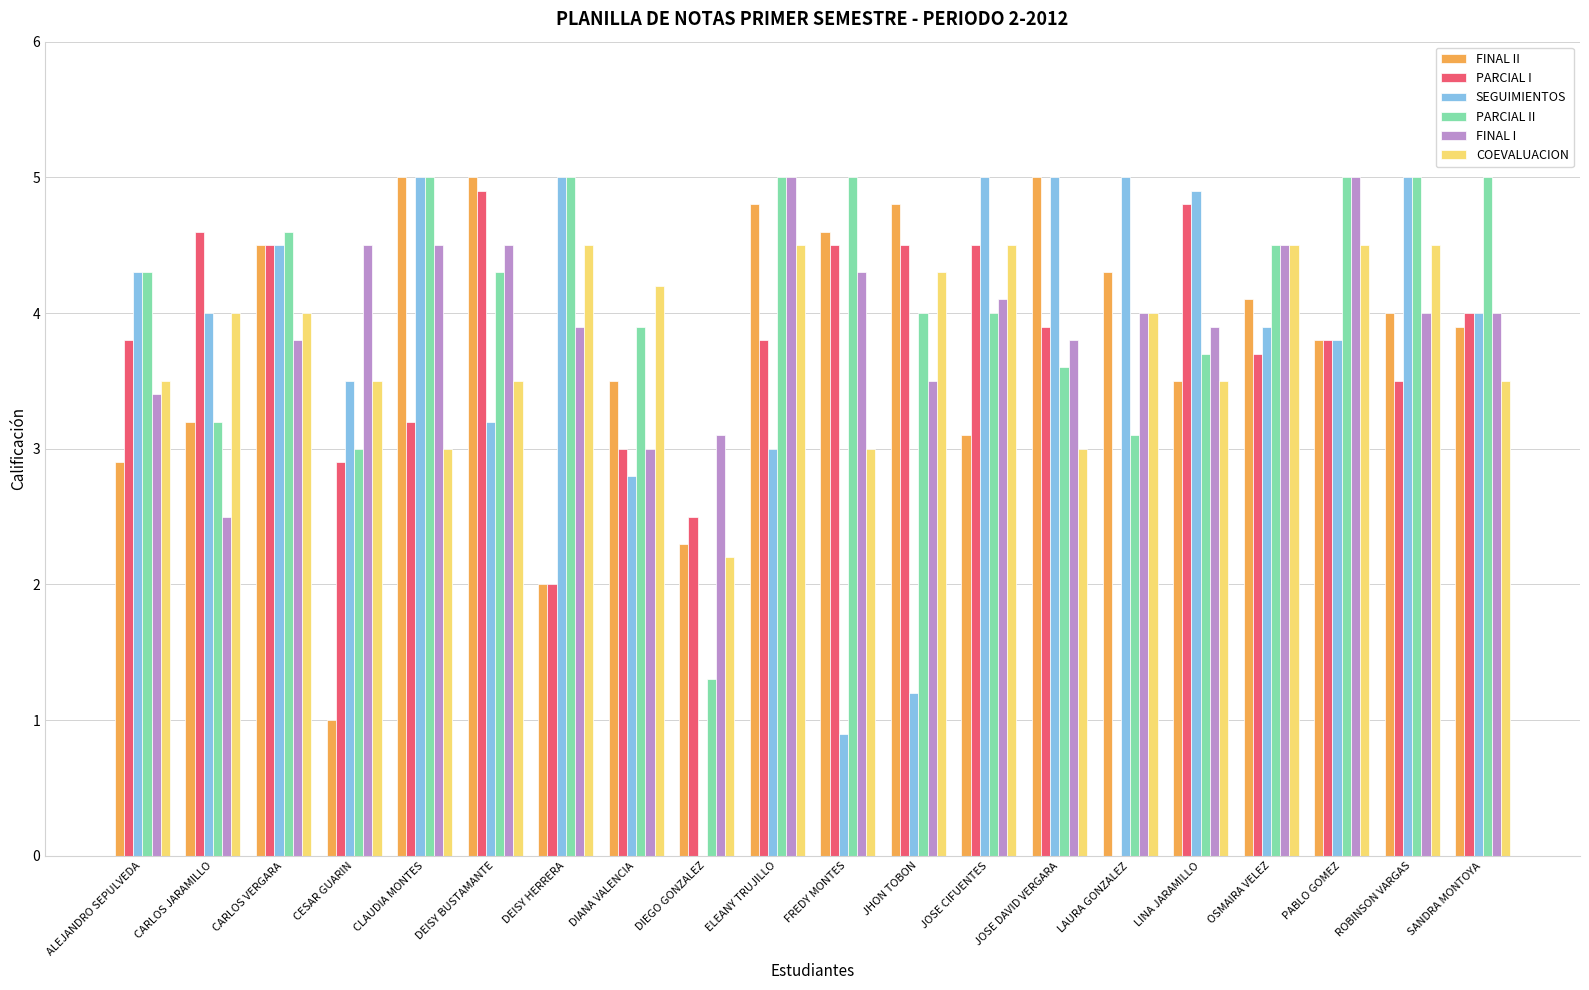

Reading left to right, list all the values displayed in this chart.

FINAL II: 2.9	3.2	4.5	1.0	5.0	5.0	2.0	3.5	2.3	4.8	4.6	4.8	3.1	5.0	4.3	3.5	4.1	3.8	4.0	3.9
PARCIAL I: 3.8	4.6	4.5	2.9	3.2	4.9	2.0	3.0	2.5	3.8	4.5	4.5	4.5	3.9	0.0	4.8	3.7	3.8	3.5	4.0
SEGUIMIENTOS: 4.3	4.0	4.5	3.5	5.0	3.2	5.0	2.8	0.0	3.0	0.9	1.2	5.0	5.0	5.0	4.9	3.9	3.8	5.0	4.0
PARCIAL II: 4.3	3.2	4.6	3.0	5.0	4.3	5.0	3.9	1.3	5.0	5.0	4.0	4.0	3.6	3.1	3.7	4.5	5.0	5.0	5.0
FINAL I: 3.4	2.5	3.8	4.5	4.5	4.5	3.9	3.0	3.1	5.0	4.3	3.5	4.1	3.8	4.0	3.9	4.5	5.0	4.0	4.0
COEVALUACION: 3.5	4.0	4.0	3.5	3.0	3.5	4.5	4.2	2.2	4.5	3.0	4.3	4.5	3.0	4.0	3.5	4.5	4.5	4.5	3.5